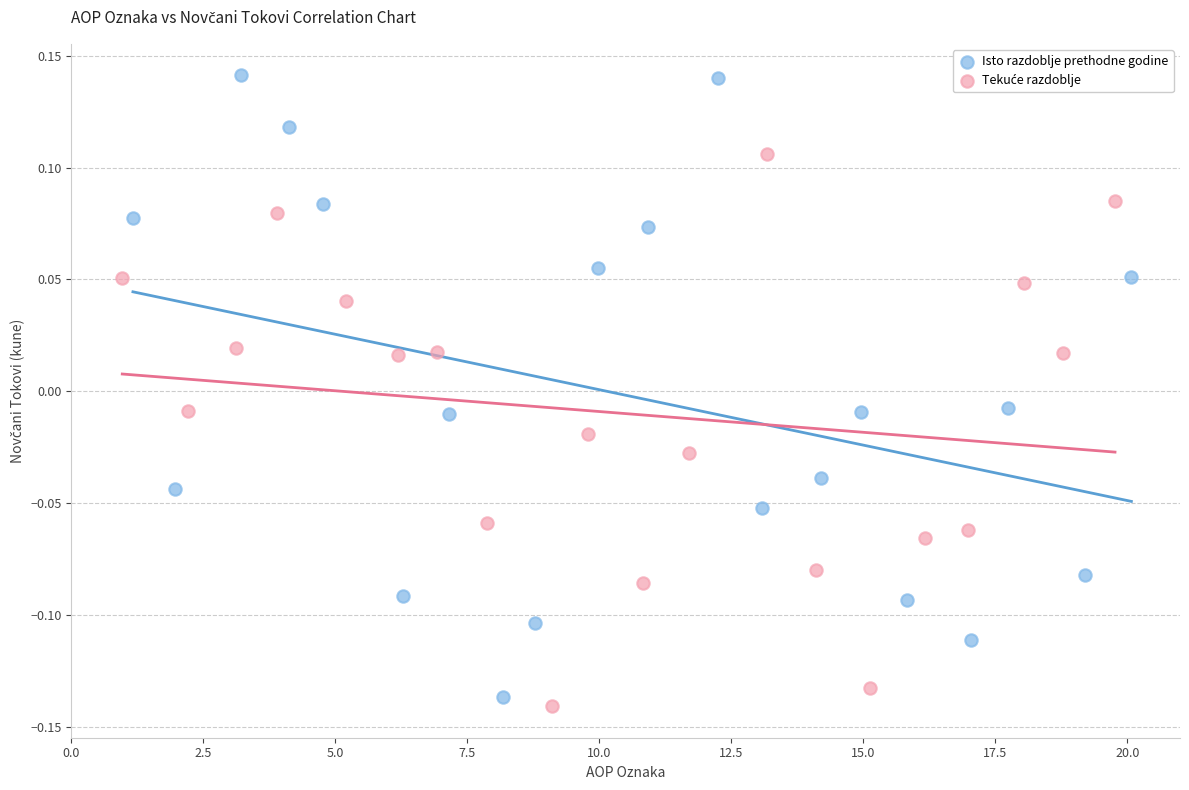

Which series reaches the maximum Y coordinate?

Isto razdoblje prethodne godine